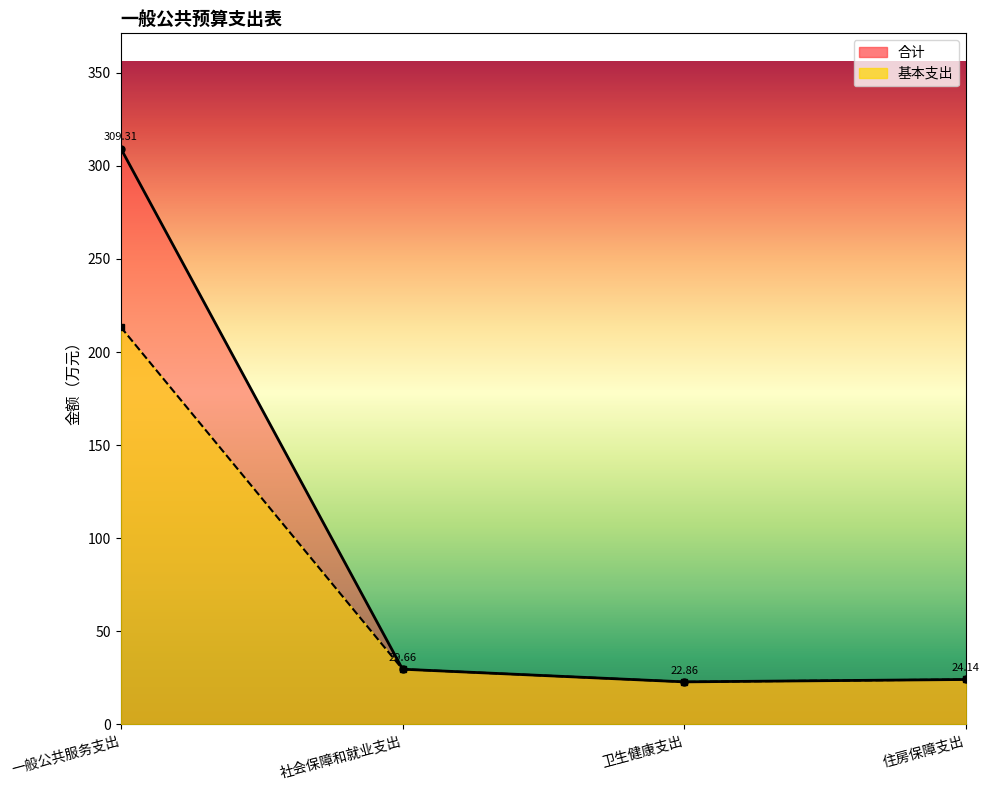

What is the average value of the 合计 series?

96.5